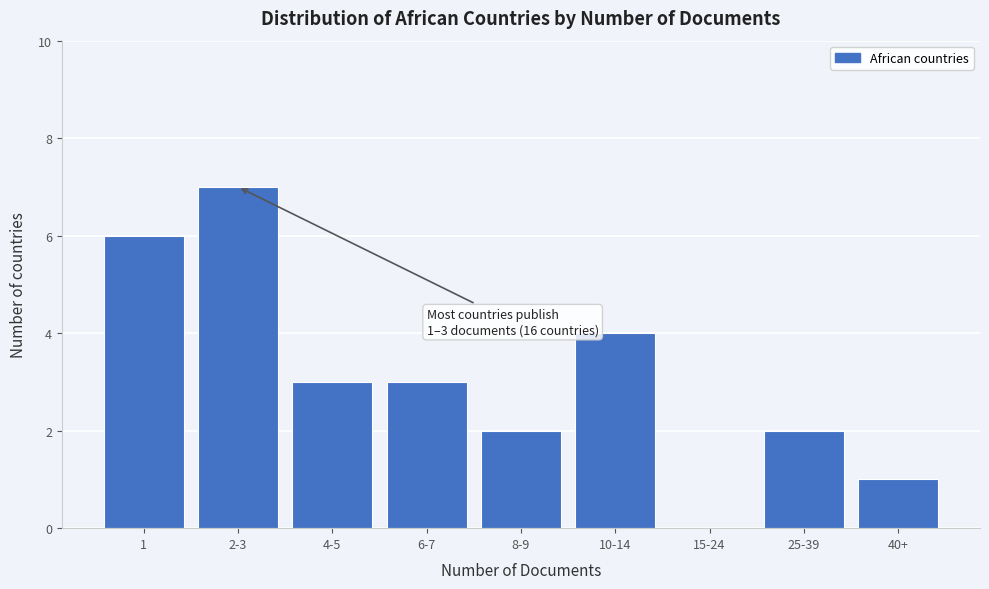

Reading left to right, what are all the values shown in this chart?

1=6	2-3=7	4-5=3	6-7=3	8-9=2	10-14=4	15-24=0	25-39=2	40+=1